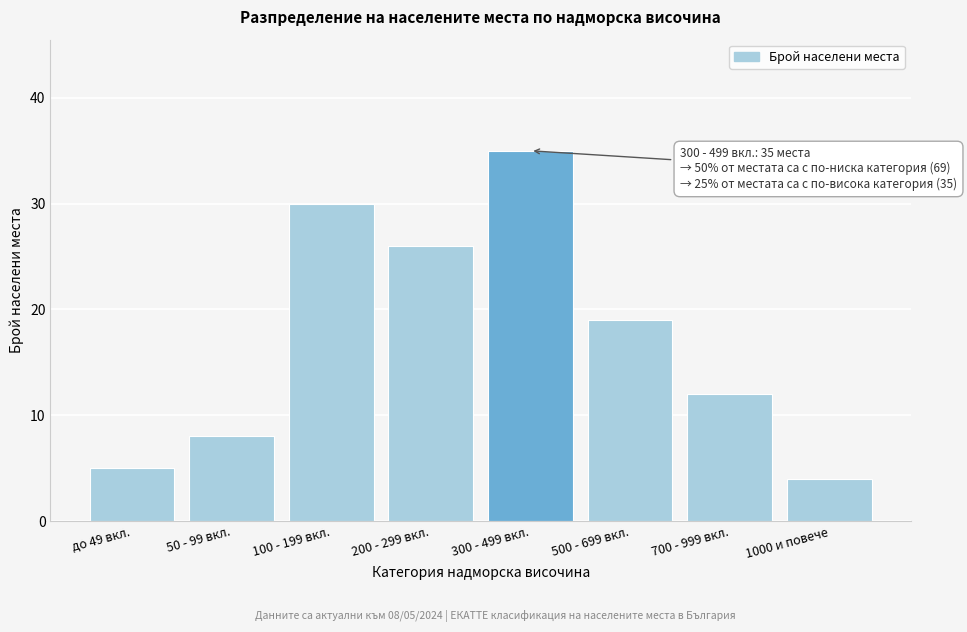

Reading left to right, what are all the values shown in this chart?

5	8	30	26	35	19	12	4